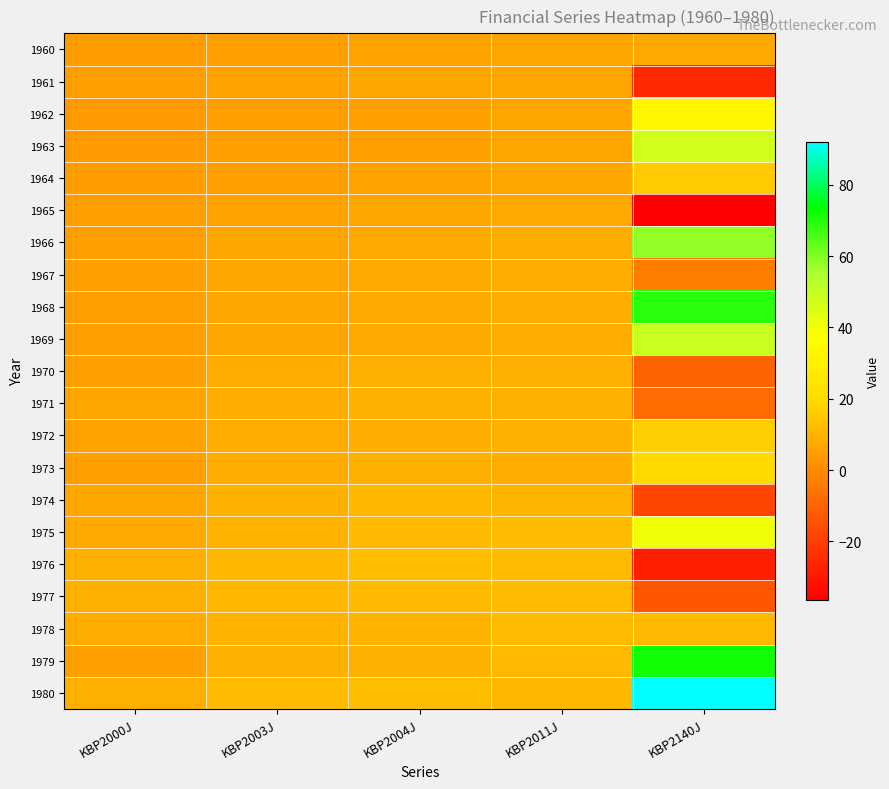

What is the total value across all series at KBP2011J?

191.5